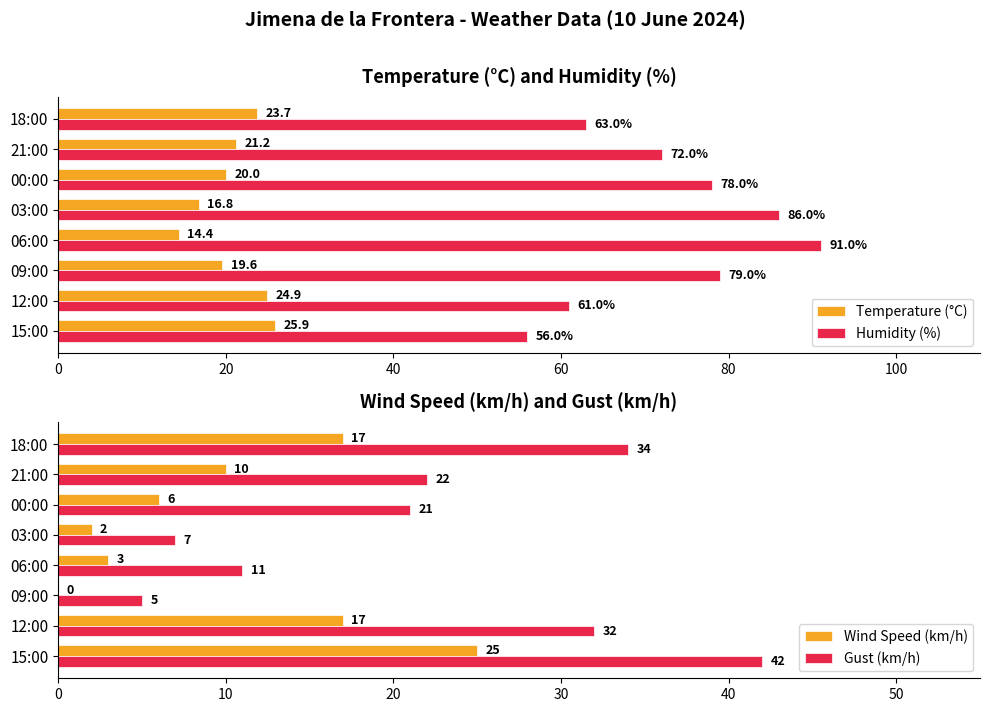

At which label does Temperature (°C) reach its peak?

15:00